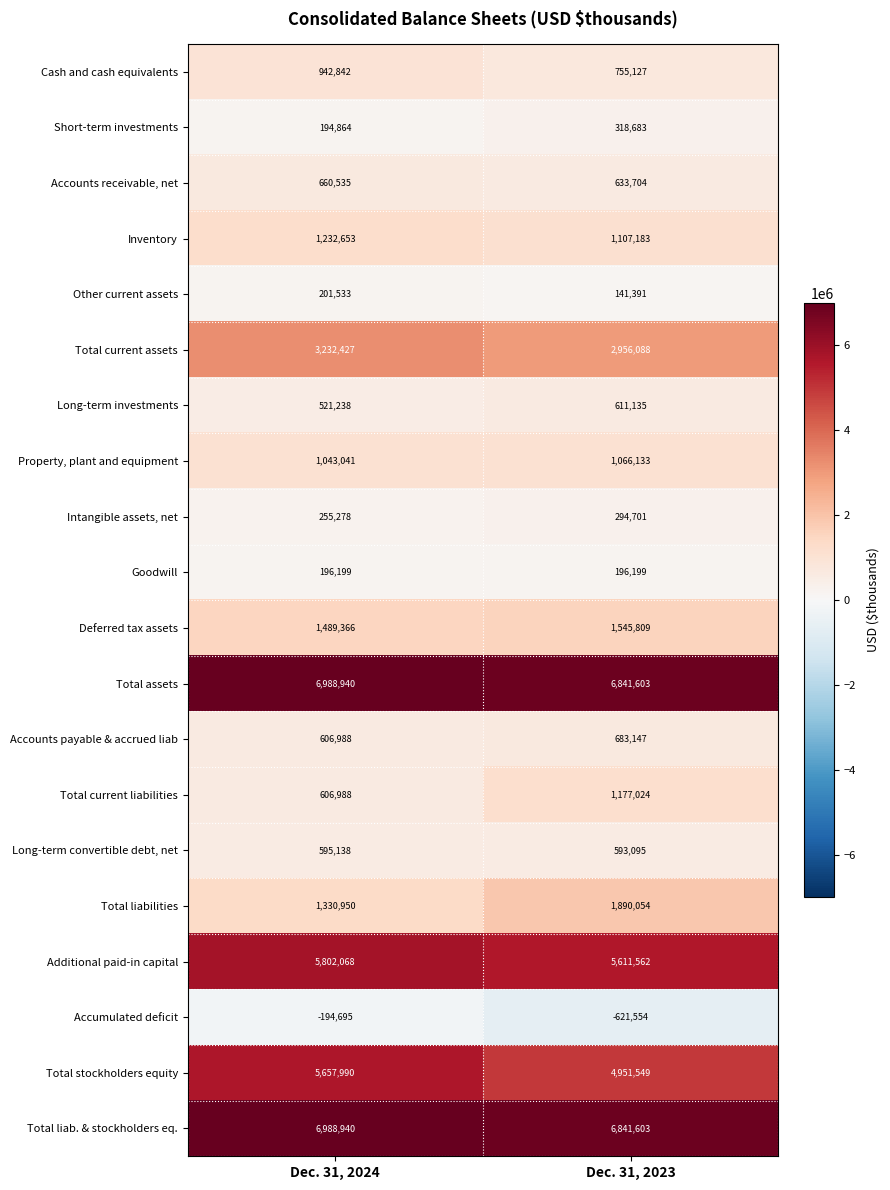

What is the smallest value displayed?

-621554